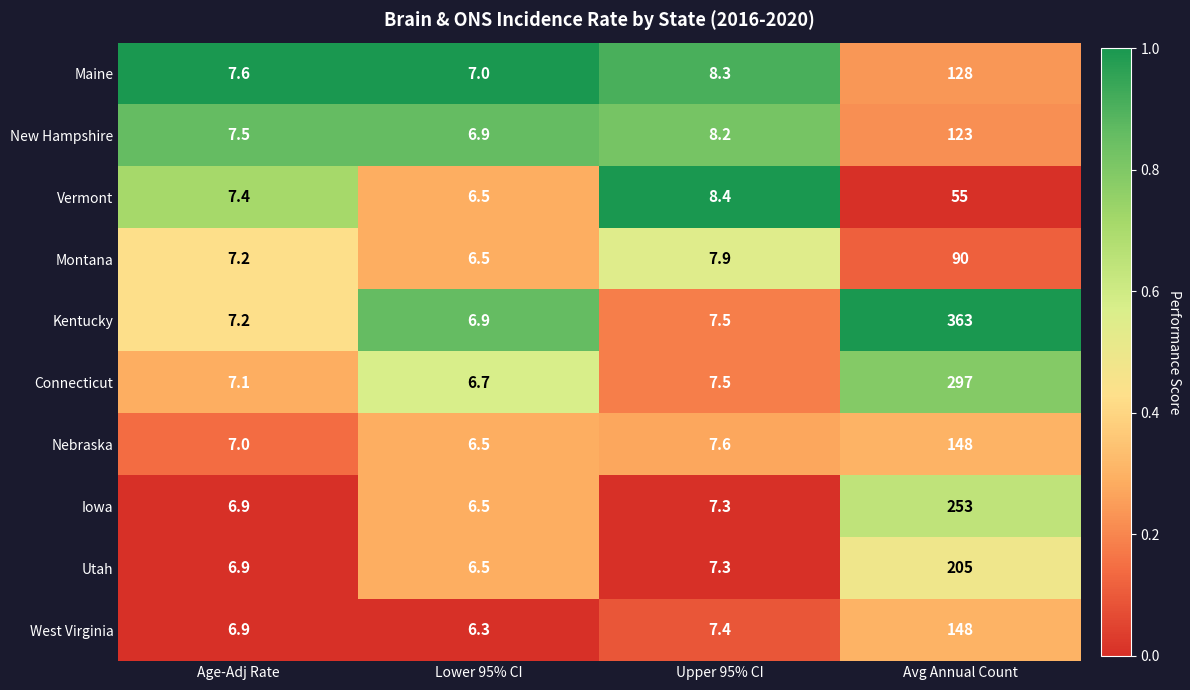

At which label is Iowa closest to 129?

Upper 95% CI